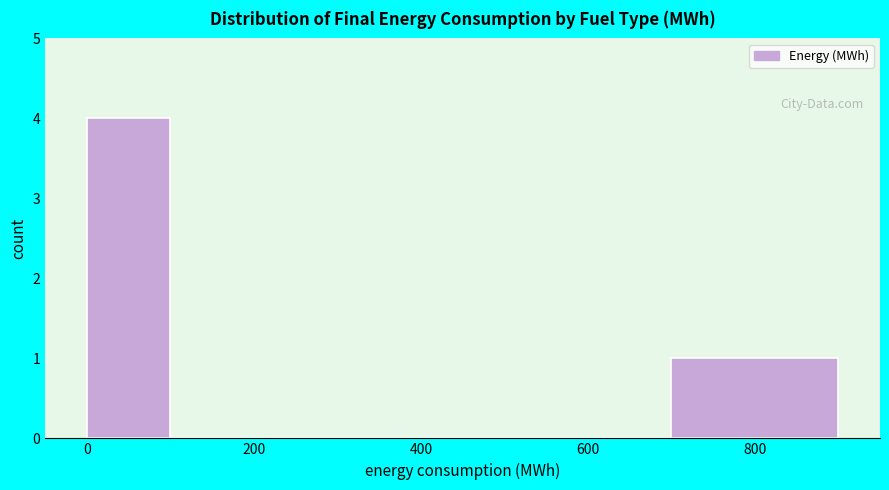

Reading left to right, transcribe this chart: for each bar, give the range it covers on the x-axis and its height. The values are not printed on the chart, so give them approximately, as read against the axis.

0 to 100: 4
100 to 300: 0
300 to 500: 0
500 to 700: 0
700 to 900: 1